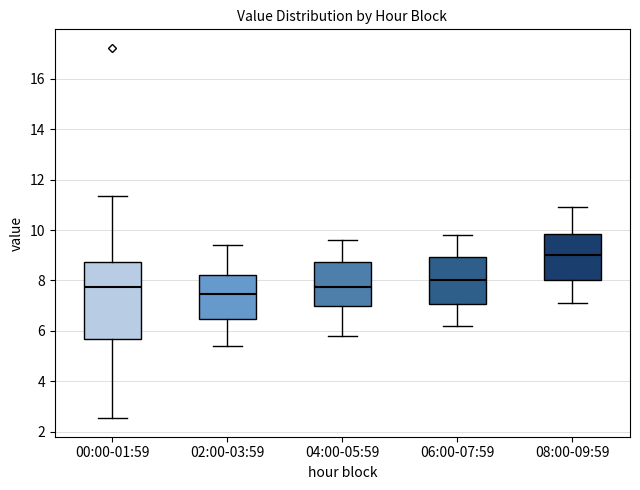

Reading left to right, read every box against the y-axis: the position of its median line, the range the box covers, and the ends of its whiskers. The values are not printed on the chart, so give them approximately, as read against the axis.

00:00-01:59: median 7.8, box 5.6 to 8.8, whiskers 2.6 to 11.4
02:00-03:59: median 7.4, box 6.4 to 8.2, whiskers 5.4 to 9.4
04:00-05:59: median 7.8, box 7.0 to 8.8, whiskers 5.8 to 9.6
06:00-07:59: median 8.0, box 7.0 to 9.0, whiskers 6.2 to 9.8
08:00-09:59: median 9.0, box 8.0 to 9.8, whiskers 7.2 to 11.0